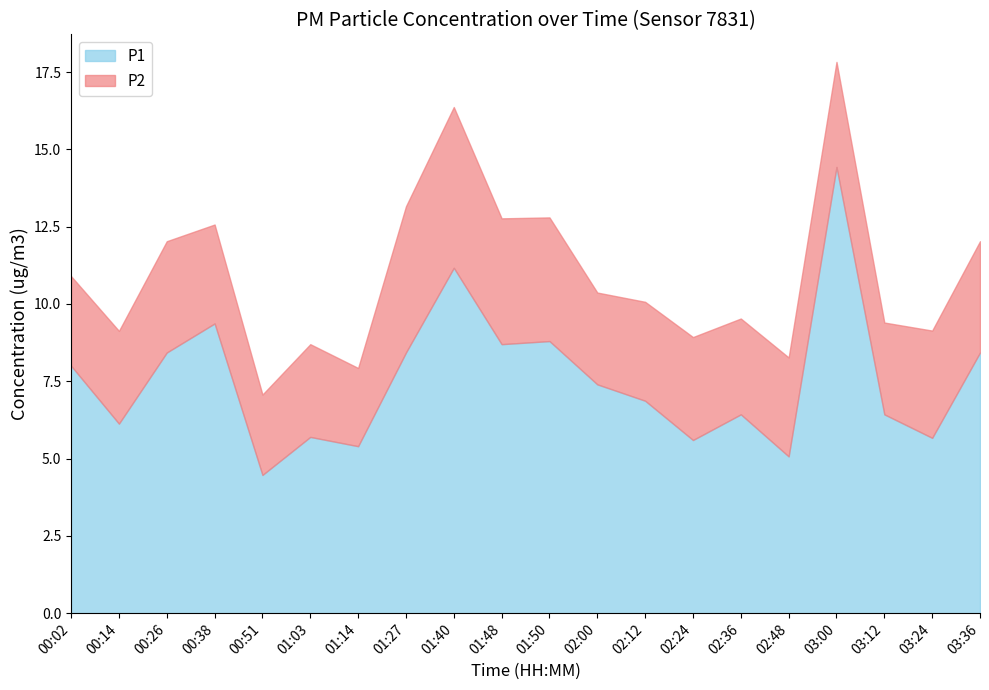

What is the label of the 9th point from the left?

01:40